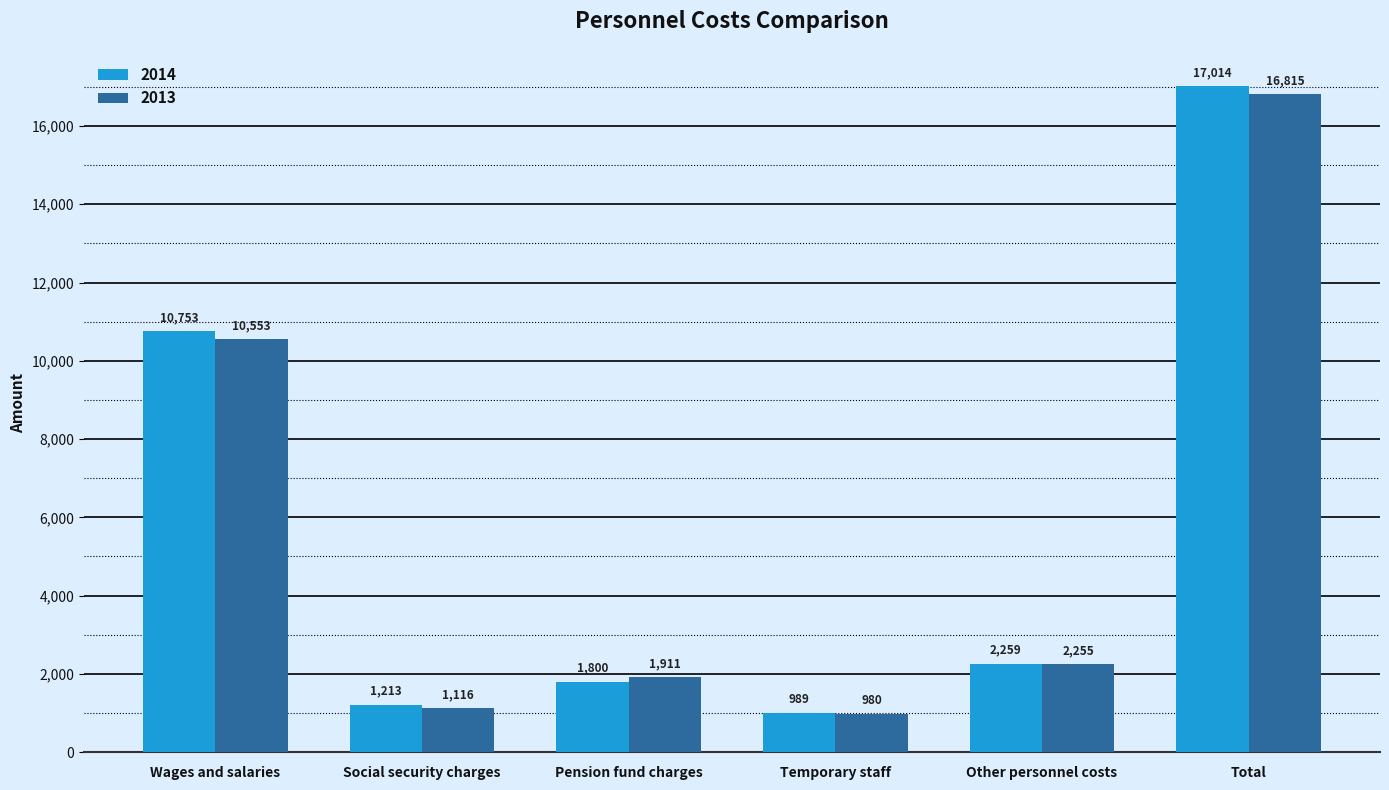

At which category is the sum across all series the highest?

Total